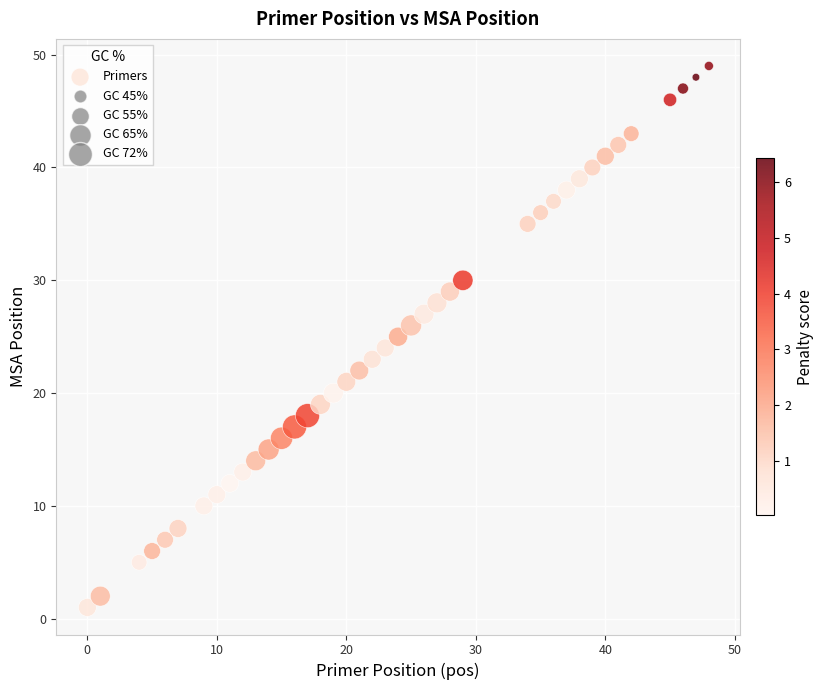

What is the range of X values (max minus min)?

48